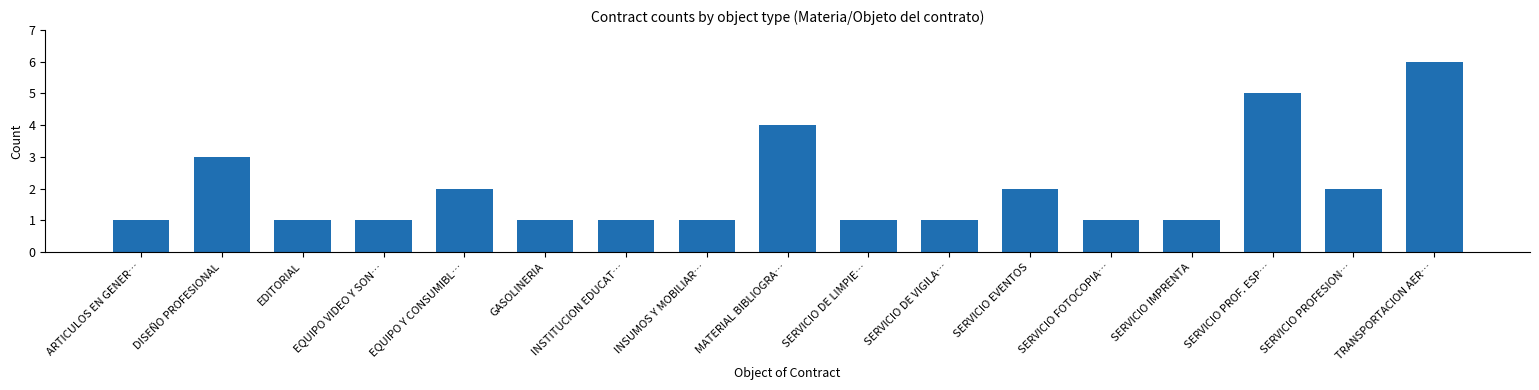

Reading right to left, extract all data points from this chart.

6	2	5	1	1	2	1	1	4	1	1	1	2	1	1	3	1